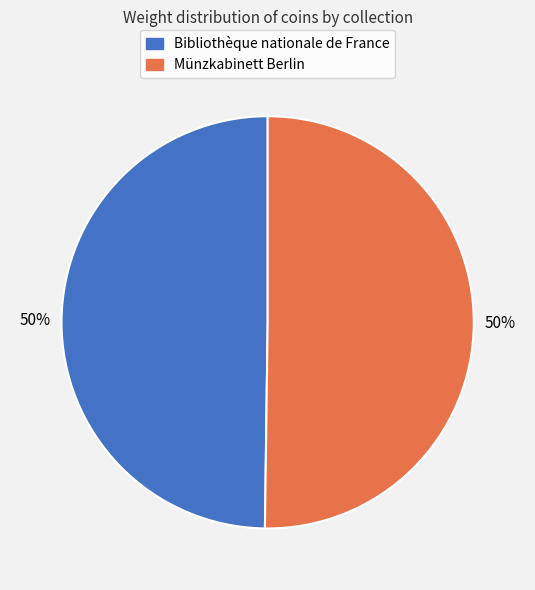

Is it true that Bibliothèque nationale de France is 50% of the pie?

True